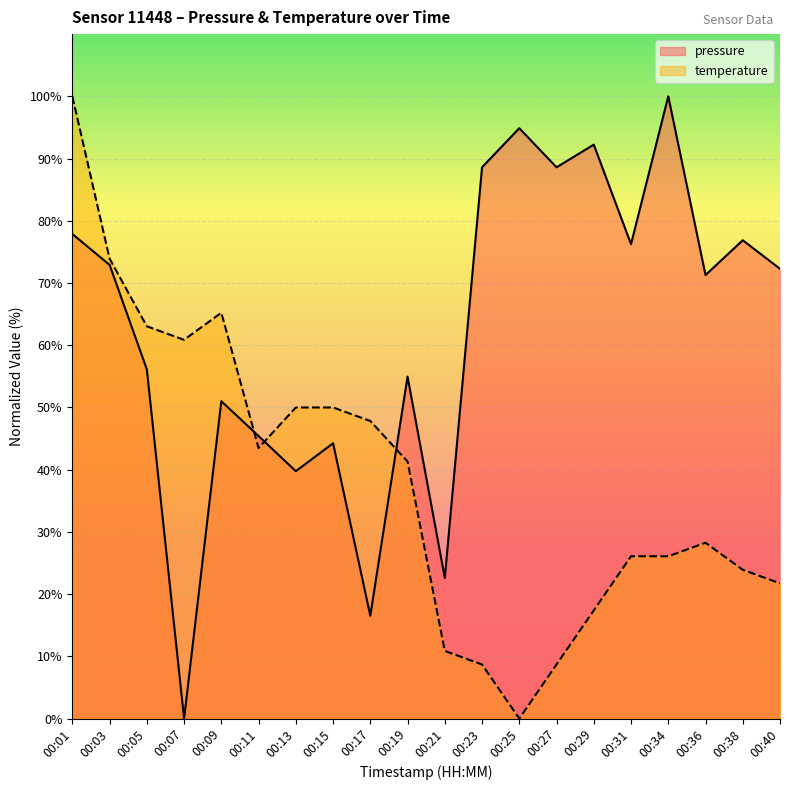

Reading right to left, what are all the values shown in this chart?

pressure: 00:40=72.3	00:38=76.9	00:36=71.3	00:34=100.0	00:31=76.2	00:29=92.2	00:27=88.6	00:25=94.9	00:23=88.6	00:21=22.6	00:19=55.0	00:17=16.5	00:15=44.2	00:13=39.8	00:11=45.4	00:09=51.0	00:07=0.0	00:05=56.1	00:03=72.9	00:01=77.9
temperature: 00:40=21.7	00:38=23.9	00:36=28.3	00:34=26.1	00:31=26.1	00:29=17.4	00:27=8.7	00:25=0.0	00:23=8.7	00:21=10.9	00:19=41.3	00:17=47.8	00:15=50.0	00:13=50.0	00:11=43.5	00:09=65.2	00:07=60.9	00:05=63.0	00:03=73.9	00:01=100.0